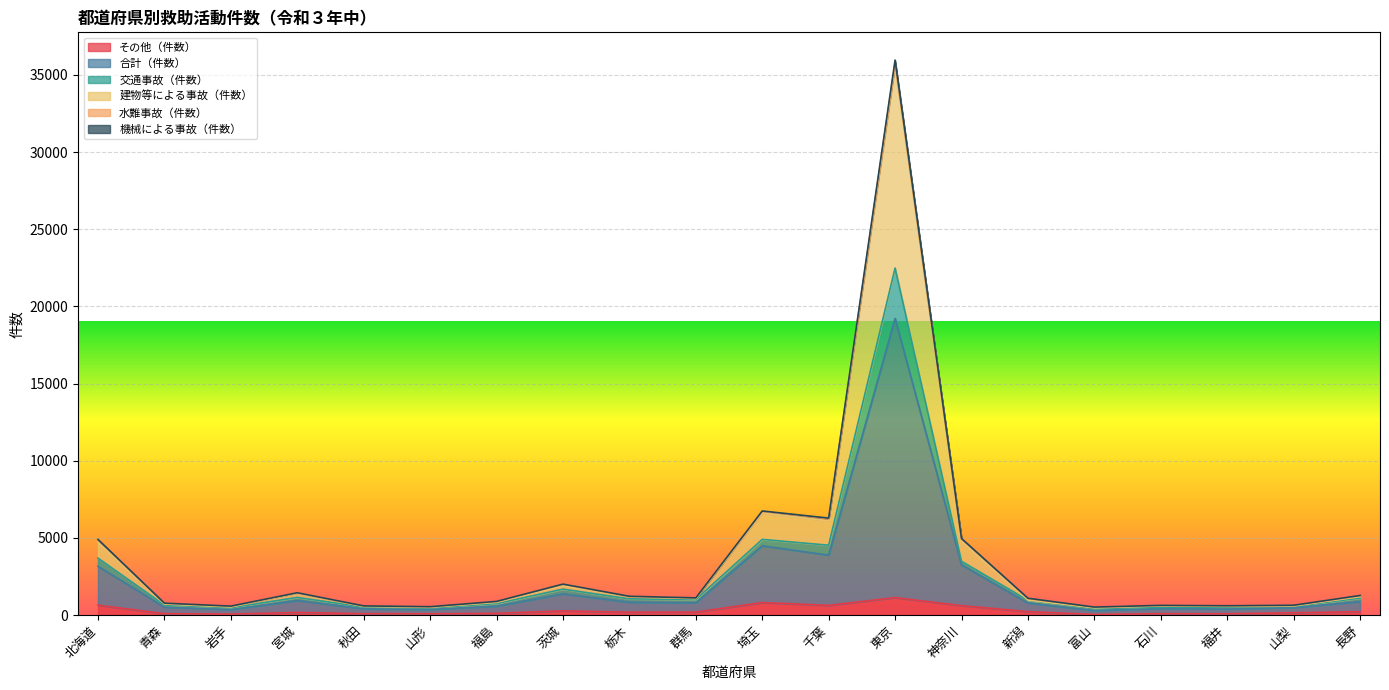

At which label does 合計（件数） reach its peak?

東京